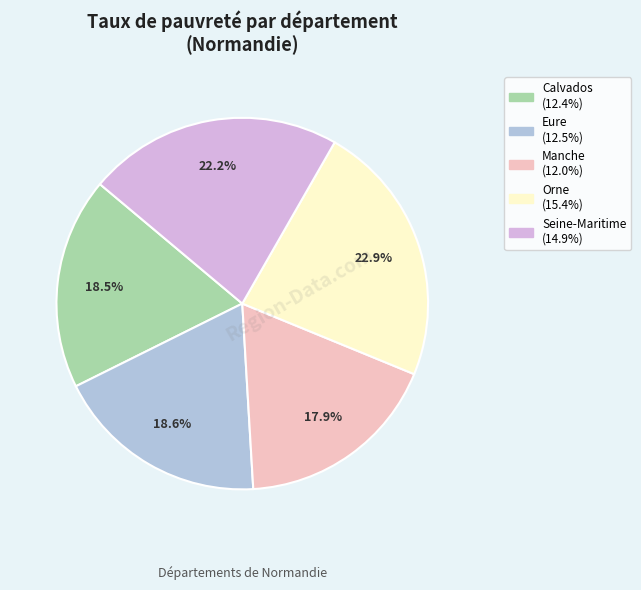

What percentage is NOT represented by Eure?

81.4%